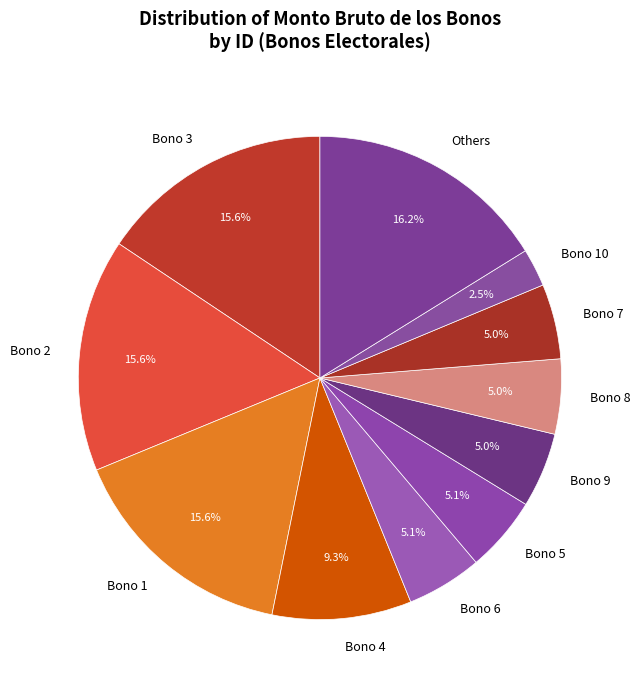

The Bono 2 slice represents 26% of the pie. True or false?

False